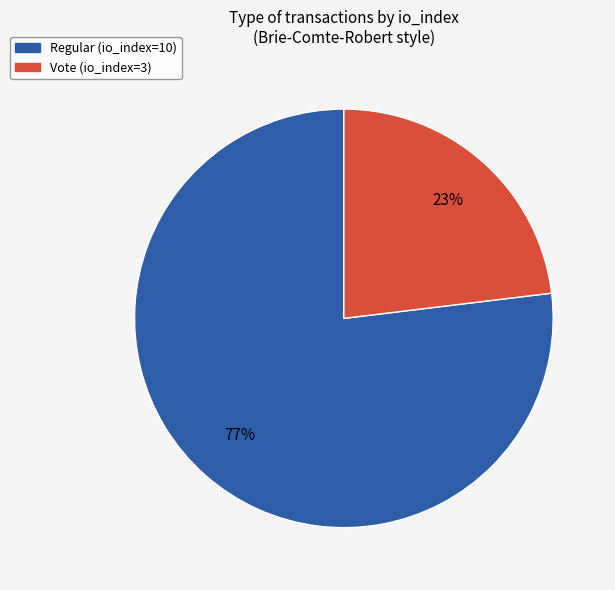

Is Regular (io_index=10) the majority of the pie?

Yes